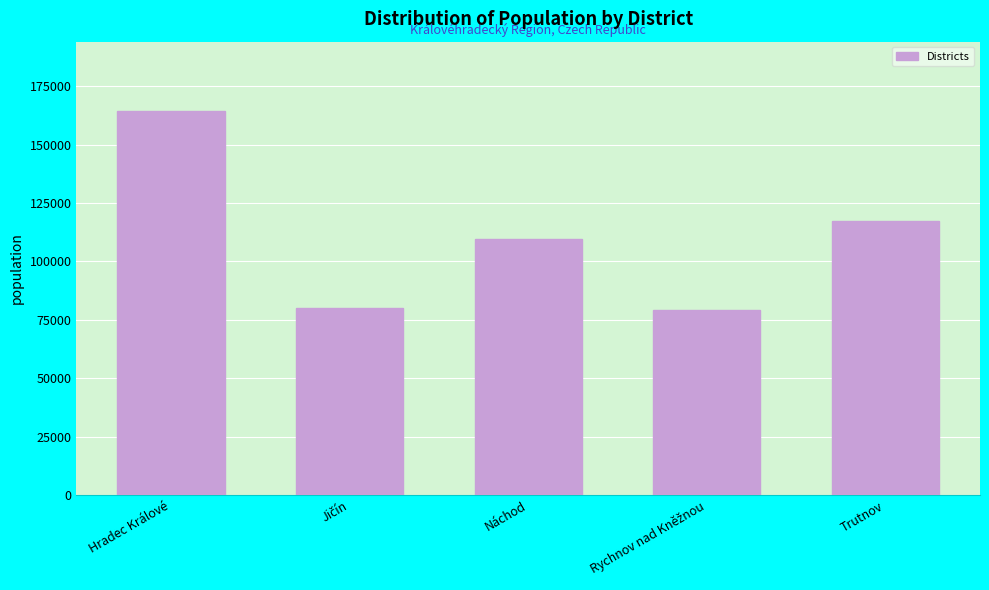

Reading left to right, list all the values displayed in this chart.

164435	80134	109487	79333	117414